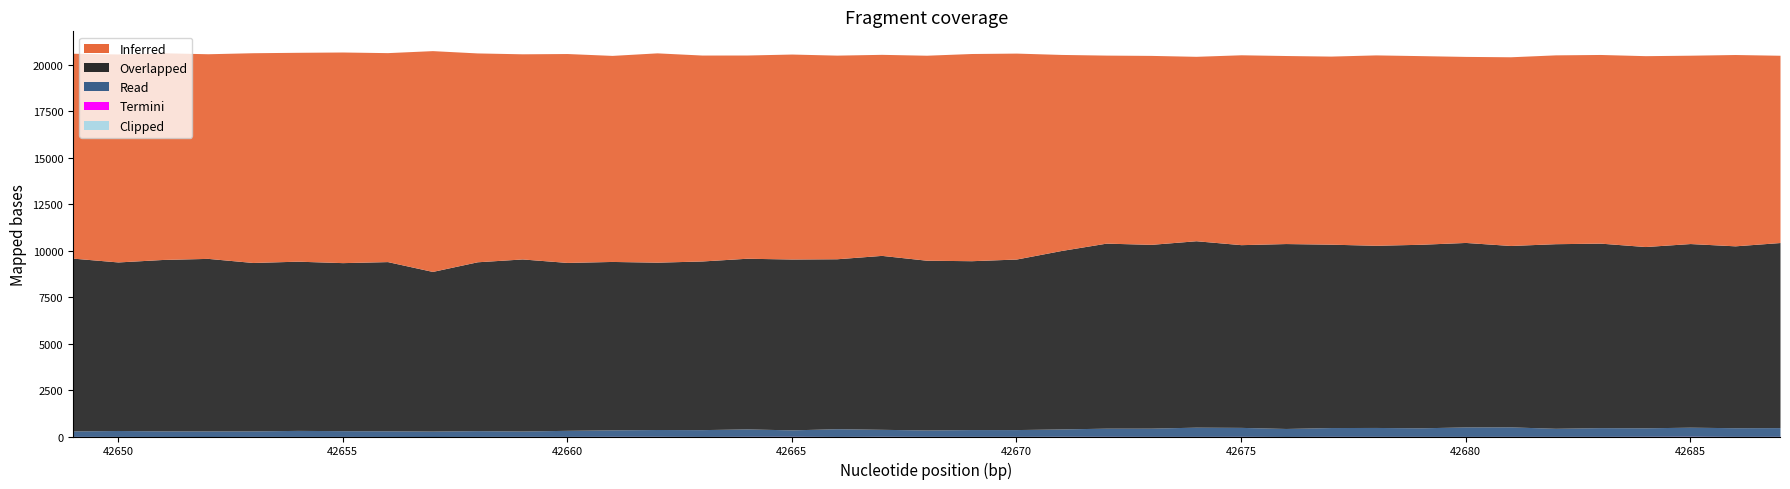

The Clipped series shows 0 at 42683. True or false?

True